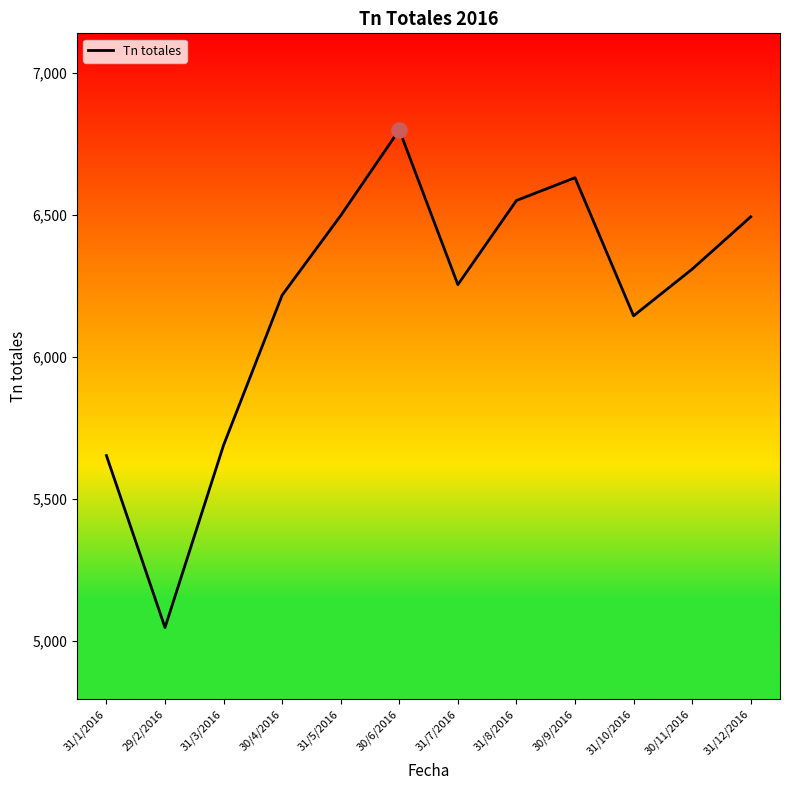

Which has a higher value, 31/10/2016 or 30/9/2016?

30/9/2016